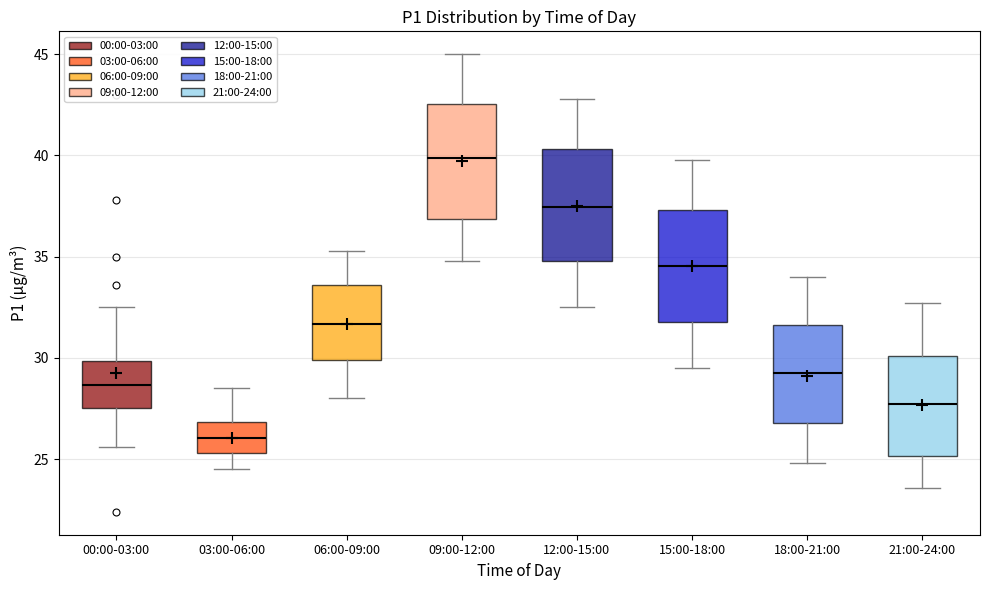

Which box has the highest median line?

09:00-12:00